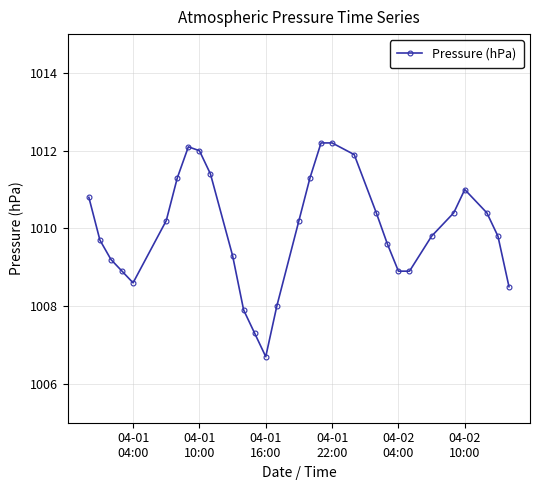

Reading right to left, extract all data points from this chart.

1008.5	1009.8	1010.4	1011.0	1010.4	1009.8	1008.9	1008.9	1009.6	1010.4	1011.9	1012.2	1012.2	1011.3	1010.2	1008.0	1006.7	1007.3	1007.9	1009.3	1011.4	1012.0	1012.1	1011.3	1010.2	1008.6	1008.9	1009.2	1009.7	1010.8